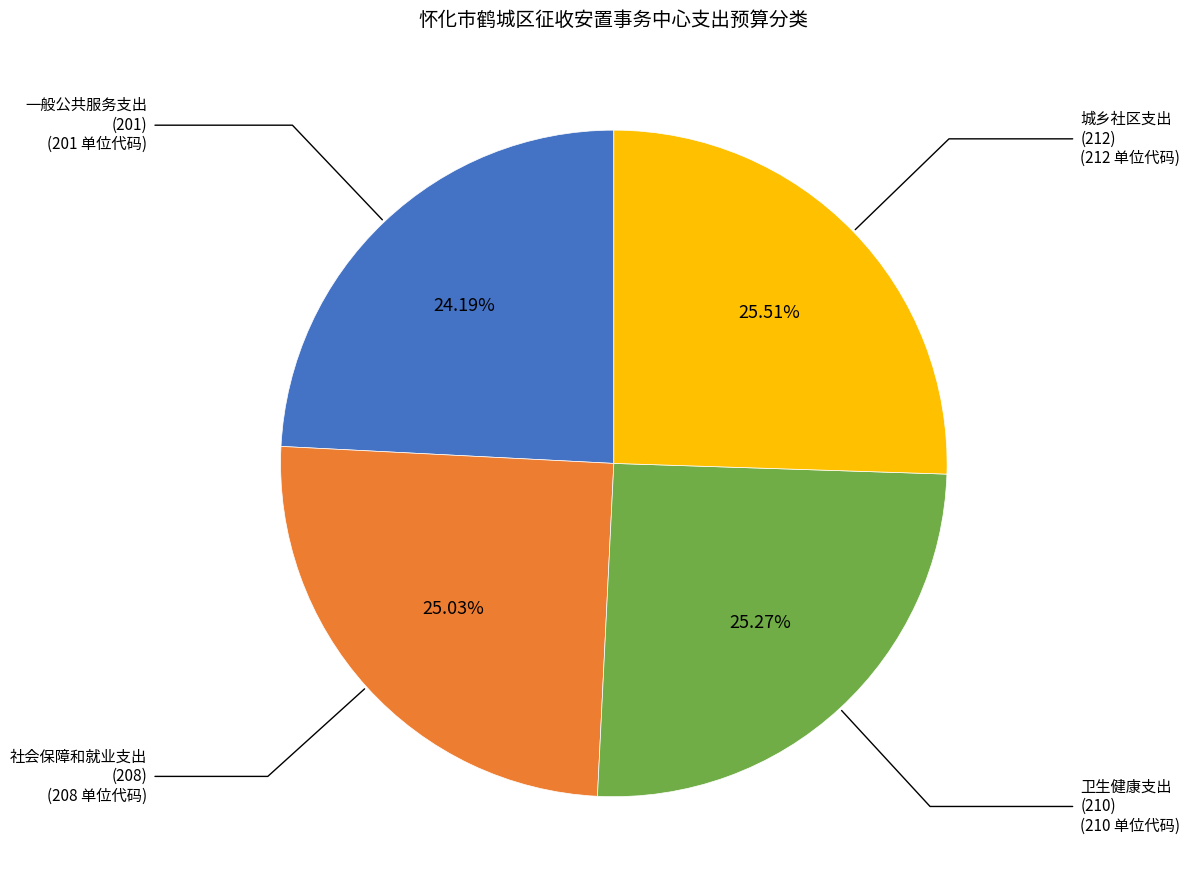

Count the number of slices in the pie.

4